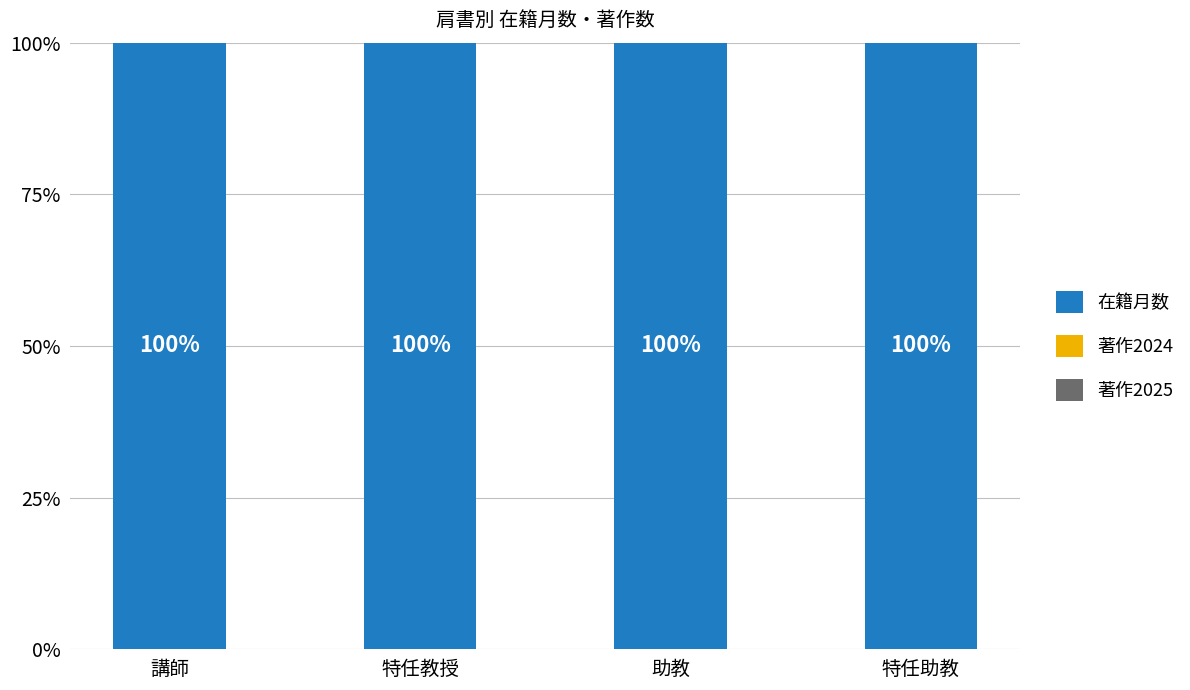

Rank the categories by 著作2025 value from highest to lowest.

講師, 特任教授, 助教, 特任助教